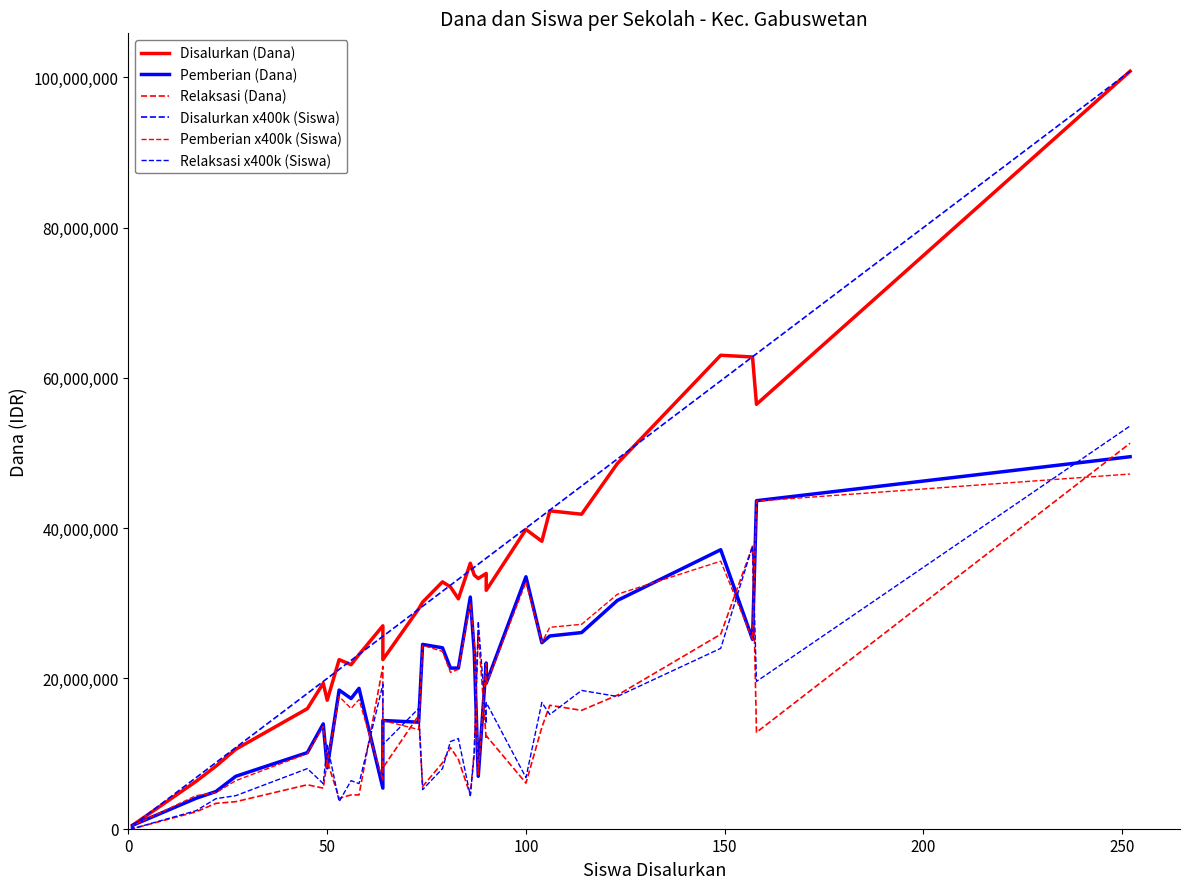

What is the label of the 4th point from the left?

150